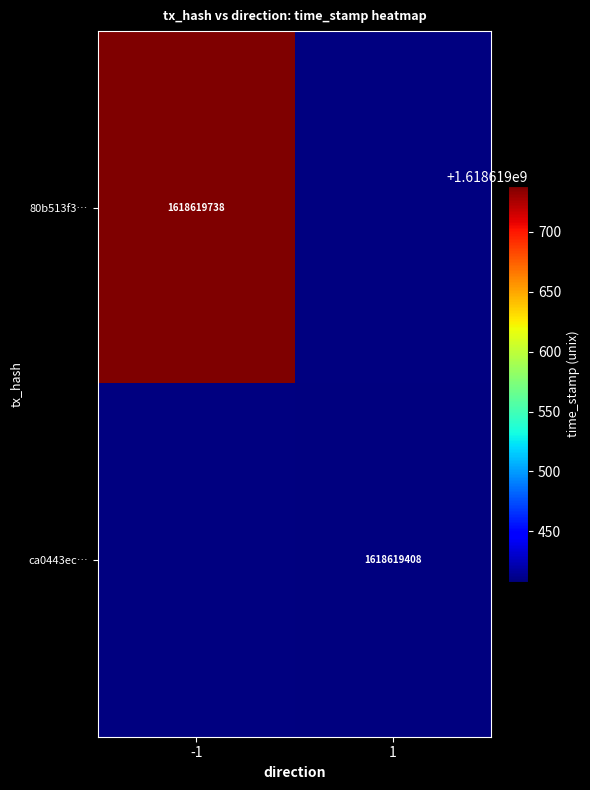

List the series in order of their overall mean, highest first.

80b513f38511284d91d878024cbaacdfe7e180f, ca0443ec5a23a904b3c2fe9babcdefa8d0e36a8